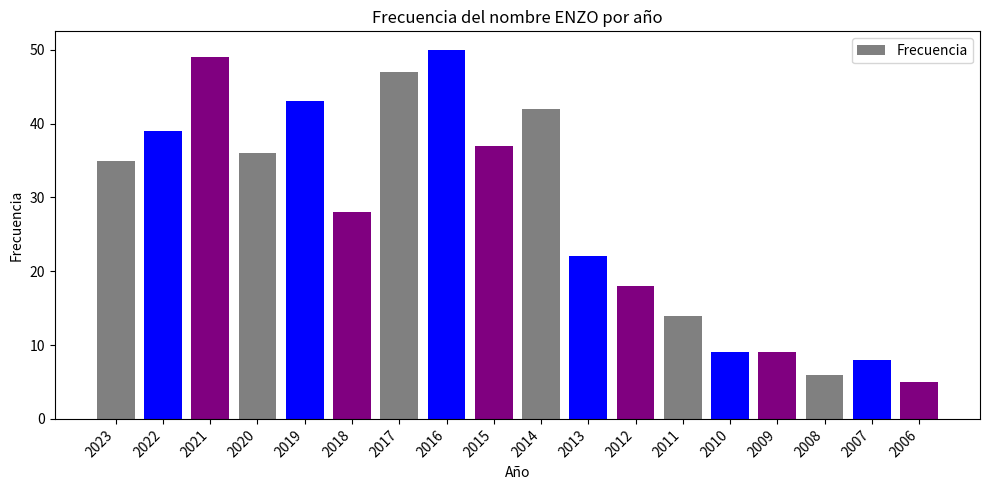

The chart shows a value of 29 at 2021. True or false?

False